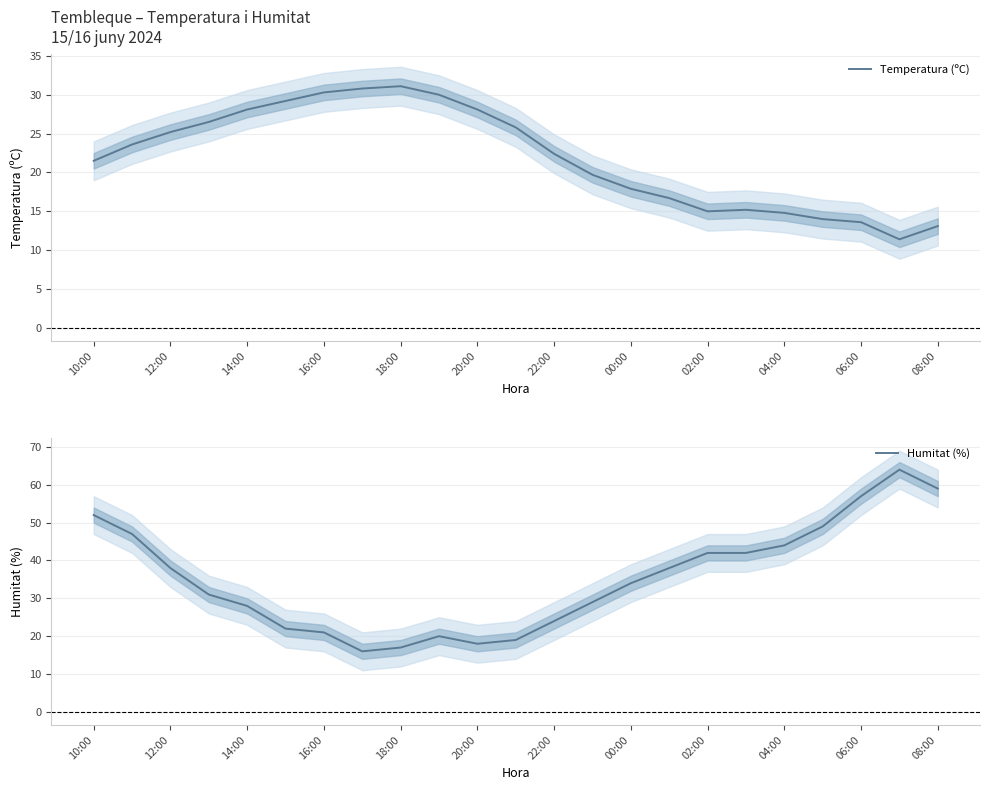

Which series has the largest total across all categories?

Humitat (%)